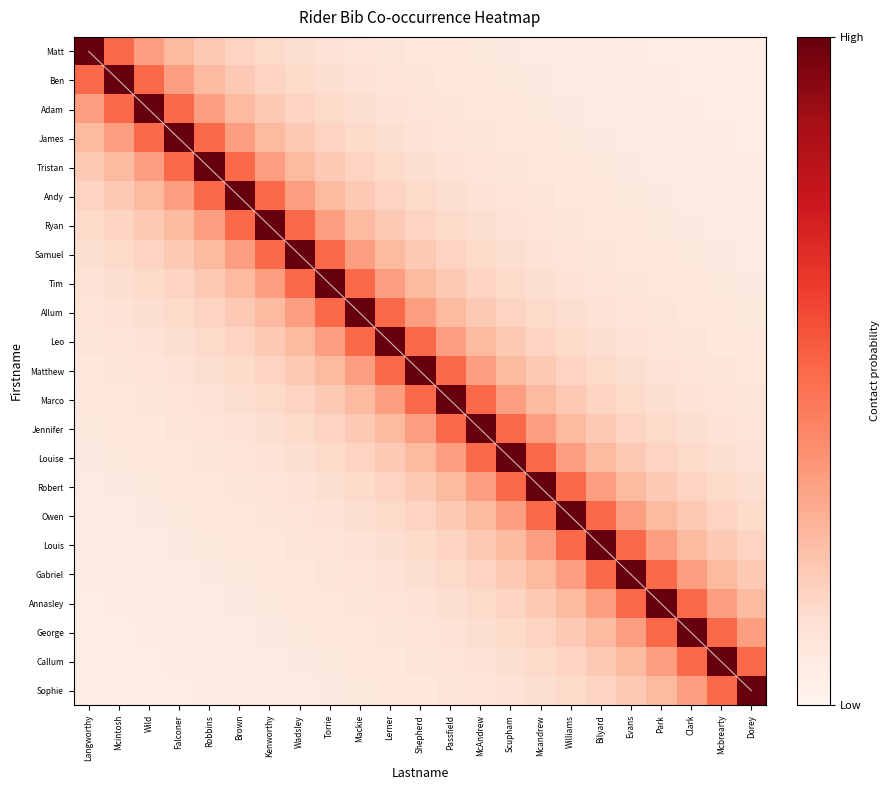

Is the value of Louis at Robbins greater than the value of diagonal at Mcintosh?

No